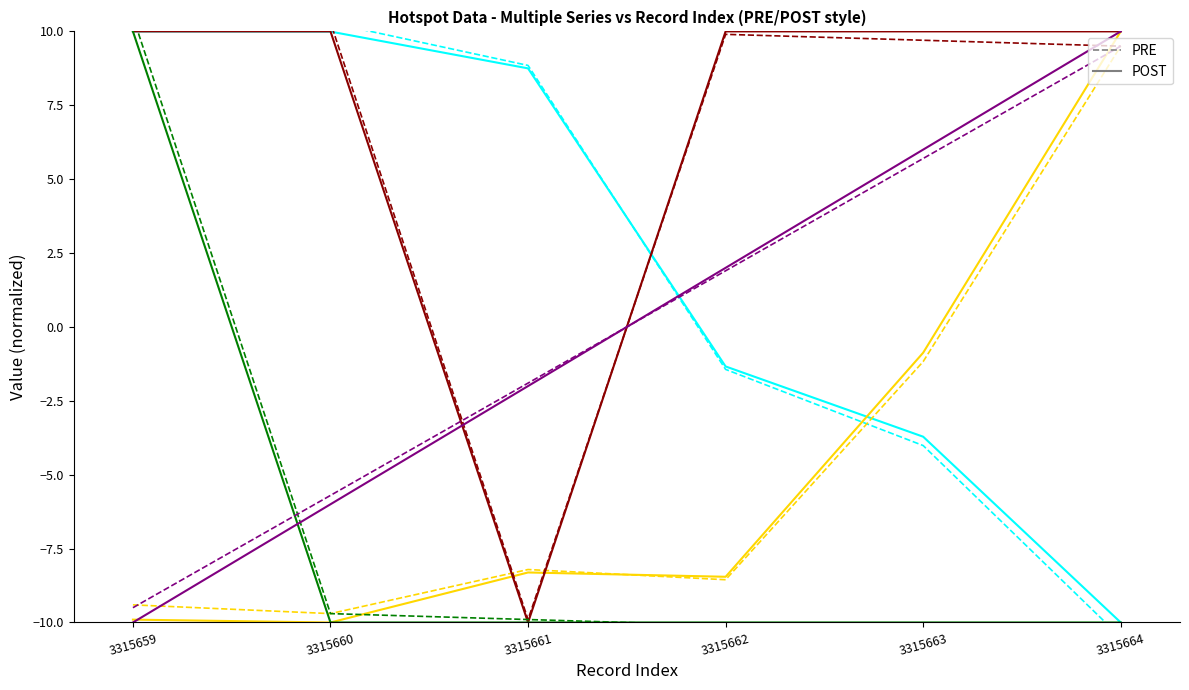

Reading left to right, list all the values displayed in this chart.

lintang: 10.0	10.0	8.7	-1.3	-3.7	-10.0
bujur: -9.9	-10.0	-8.3	-8.5	-0.9	10.0
tingkat kepercayaan: 10.0	10.0	-10.0	10.0	10.0	10.0
radius kemungkinan: 10.0	-10.0	-10.0	-10.0	-10.0	-10.0
id: -10.0	-6.0	-2.0	2.0	6.0	10.0